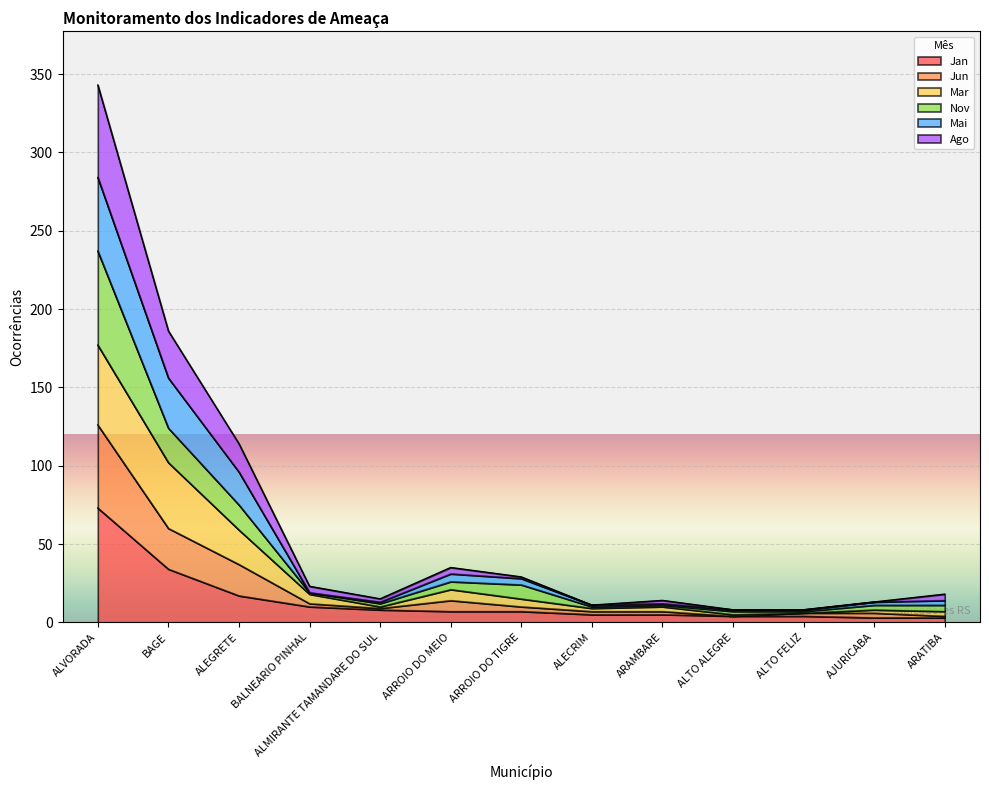

Where is Mai nearest to the value 175?

BAGE